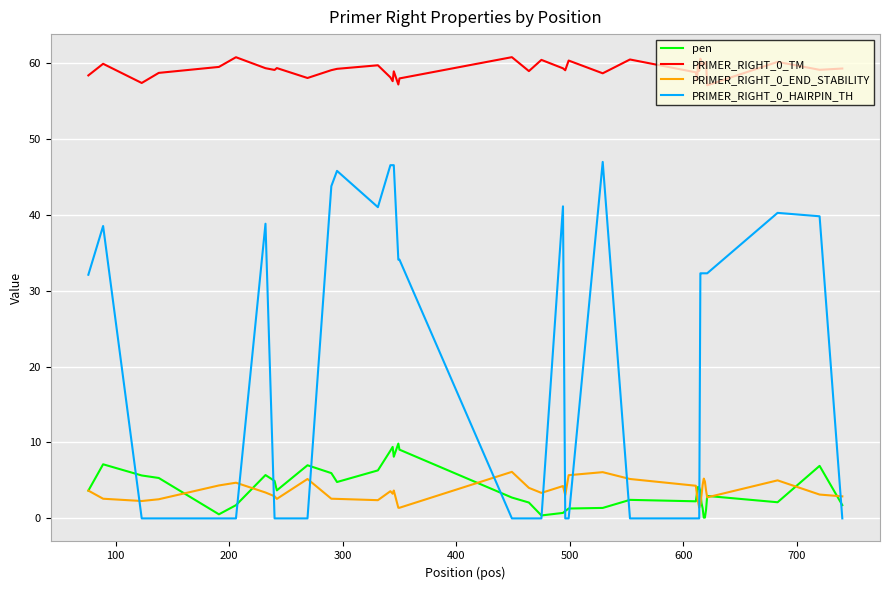

True or false: pen and PRIMER_RIGHT_0_TM cross at least once.

False